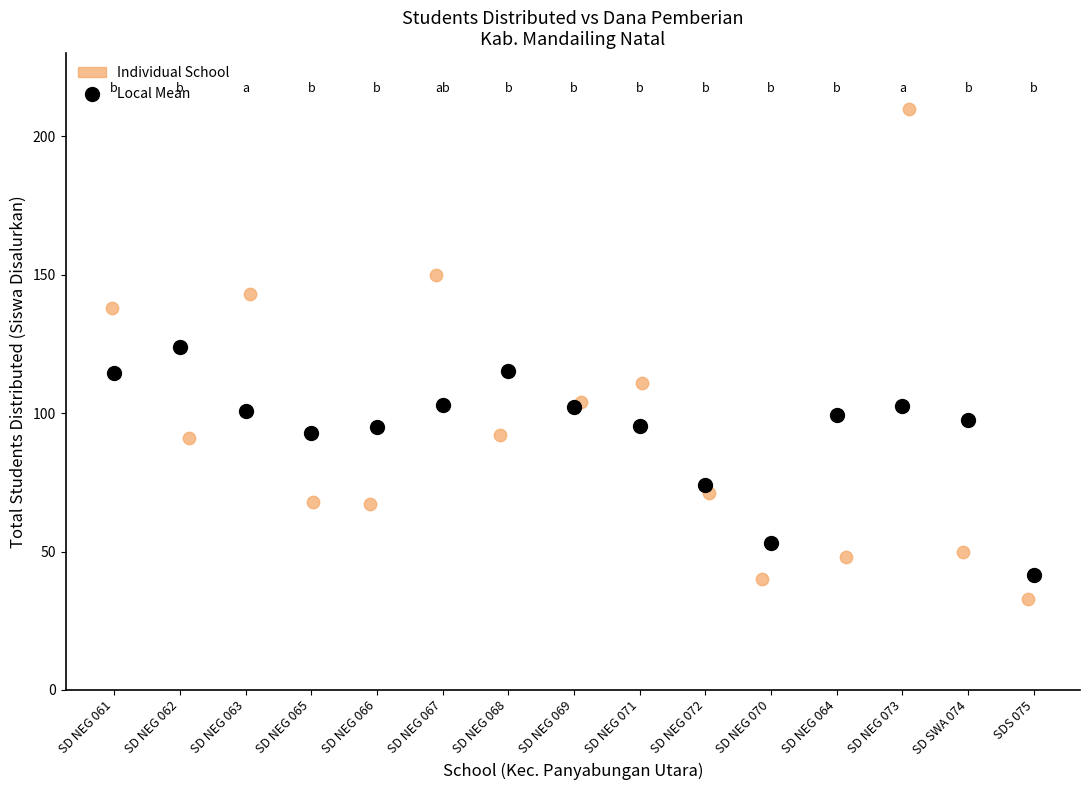

Which series contains the highest Y value?

Individual School